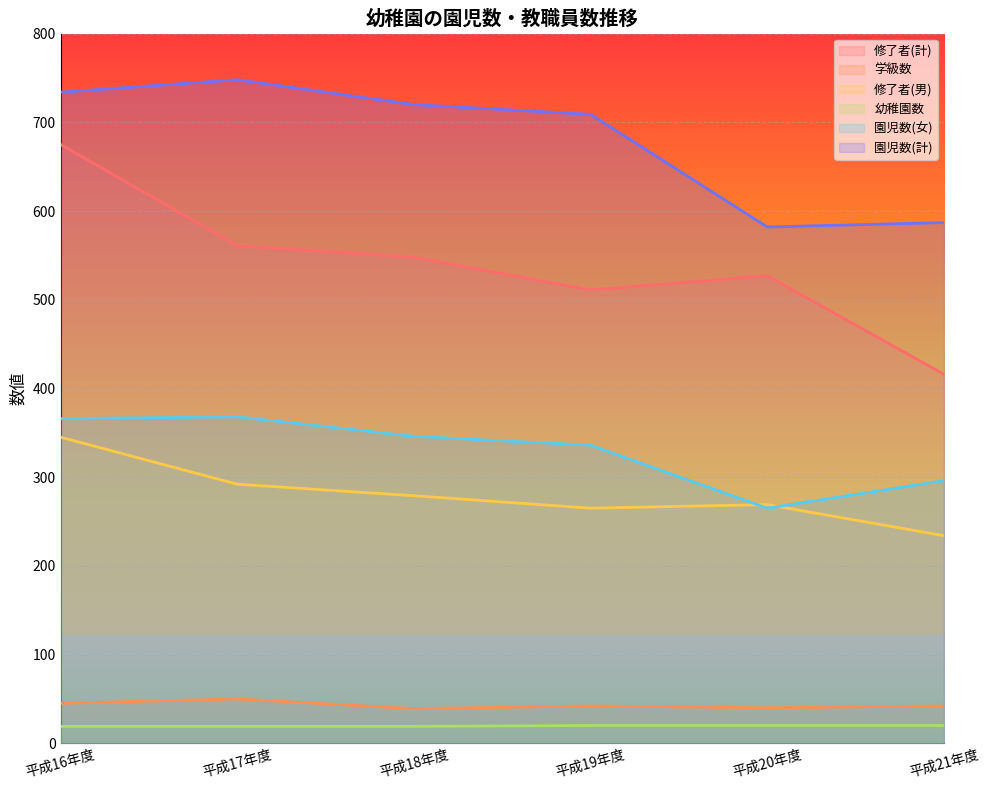

Which label corresponds to the smallest value in the chart?

平成16年度